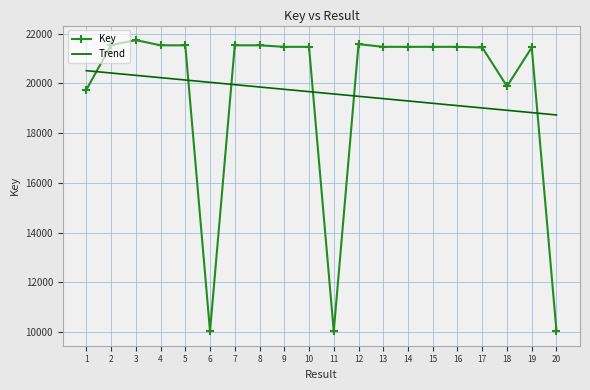

At which label does Trend reach its peak?

1